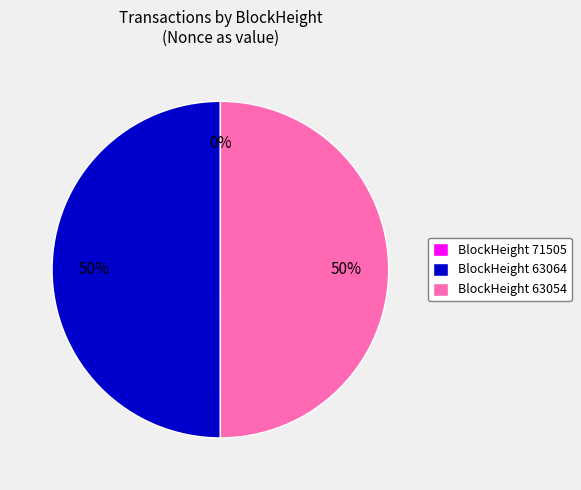

To the nearest percent, what is the difference between the largest and smallest slice percentages?

50%